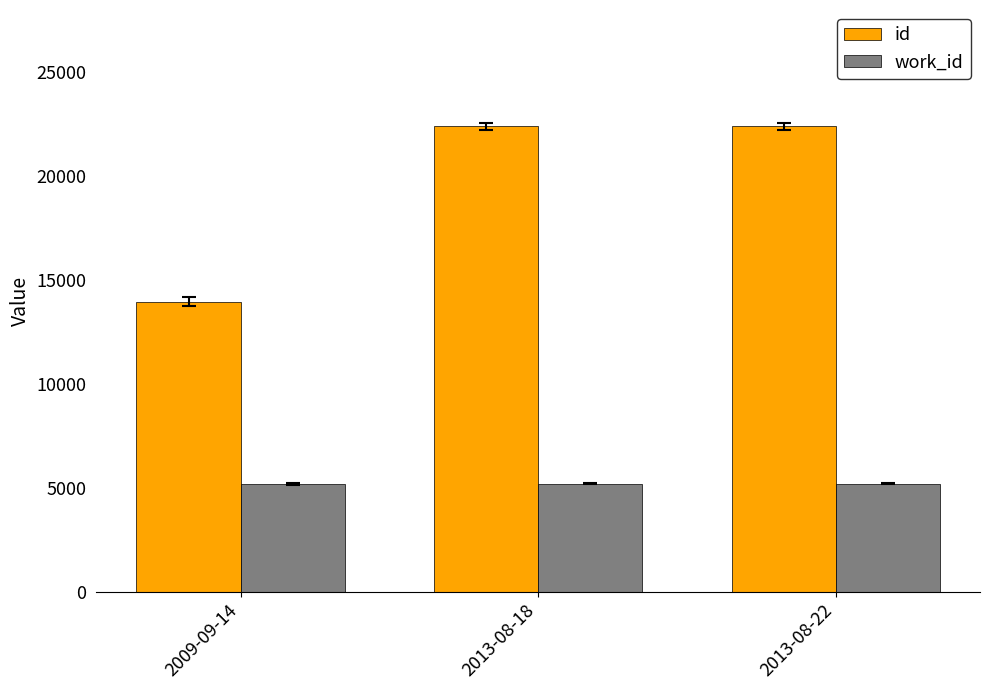

At which label is id closest to 18168?

2013-08-18